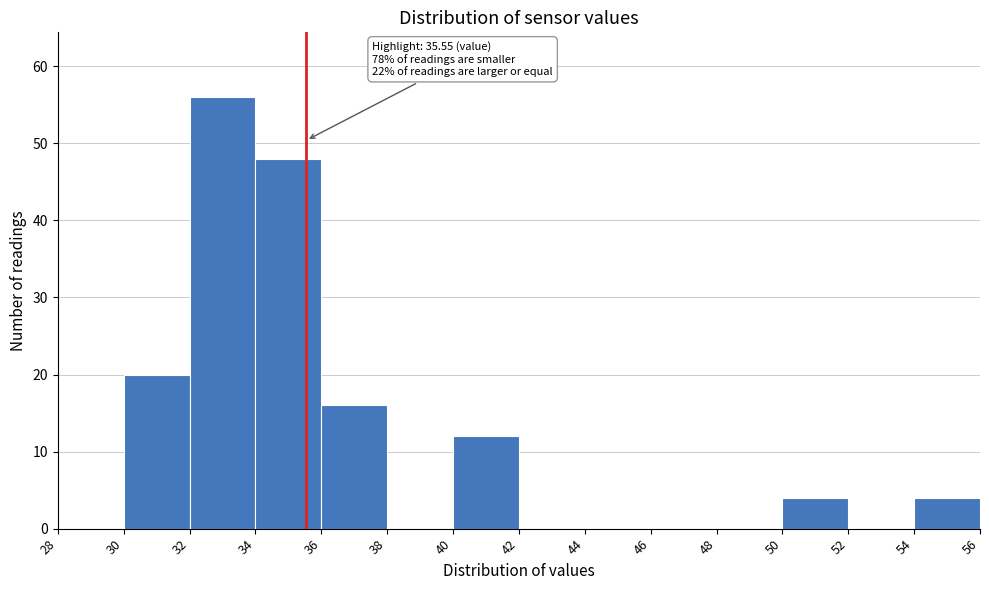

Which range on the x-axis has the tallest bar?

32 to 34